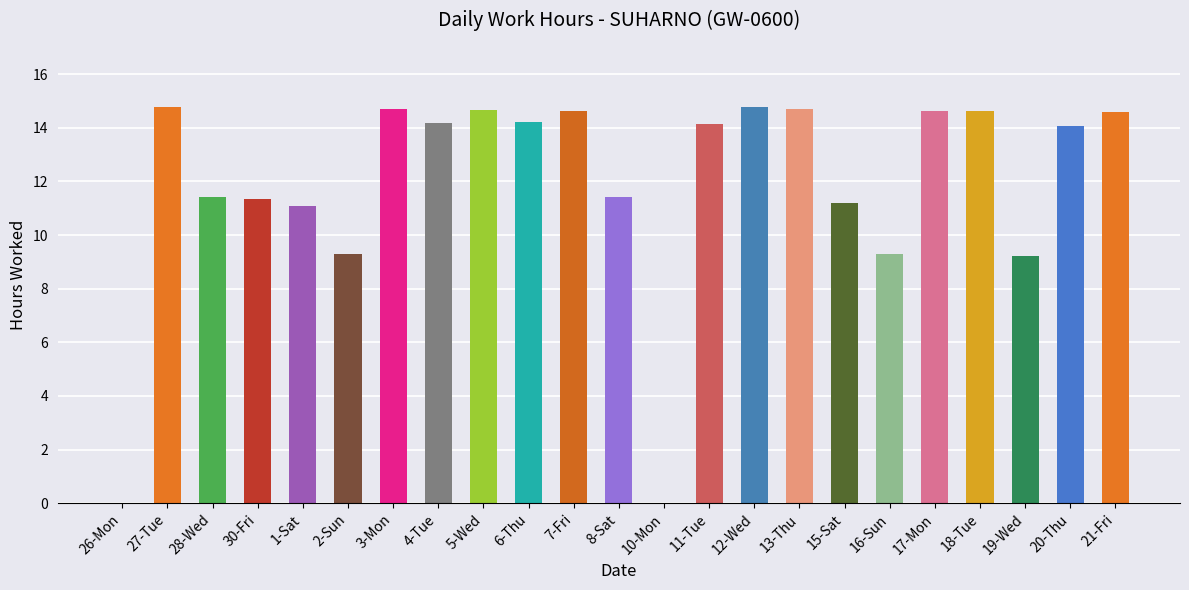

Are the bars grouped side by side (vs. stacked)?

No